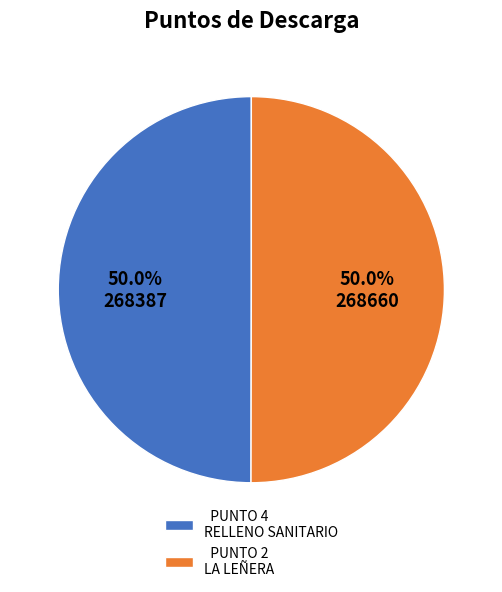

Combined, do PUNTO 4 RELLENO SANITARIO and PUNTO 2 LA LEÑERA account for over 50%?

Yes